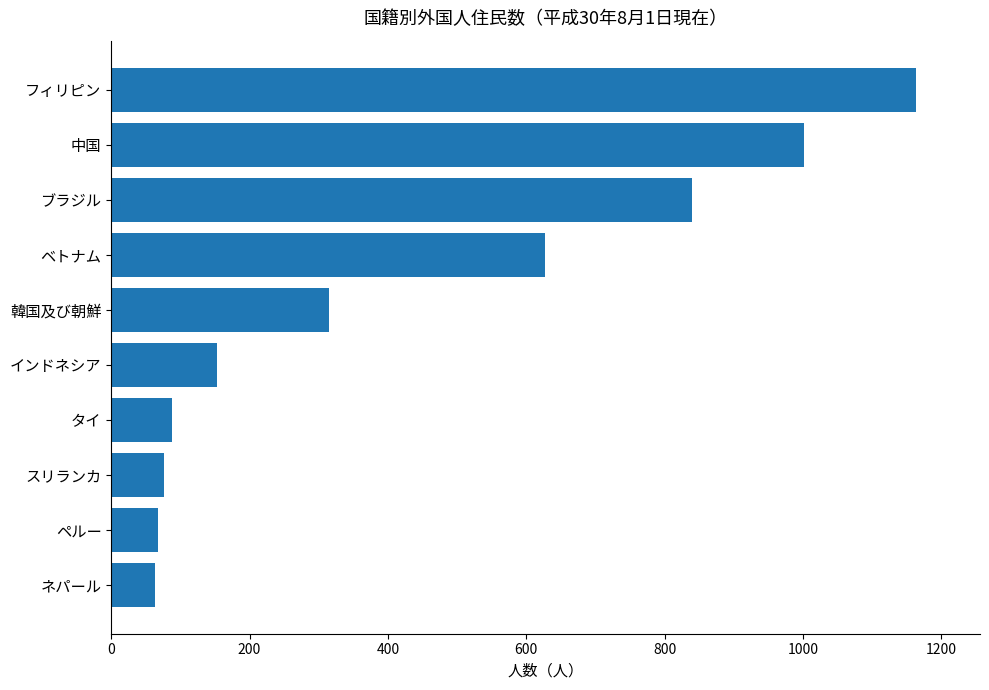

The value at 韓国及び朝鮮 is 537. True or false?

False